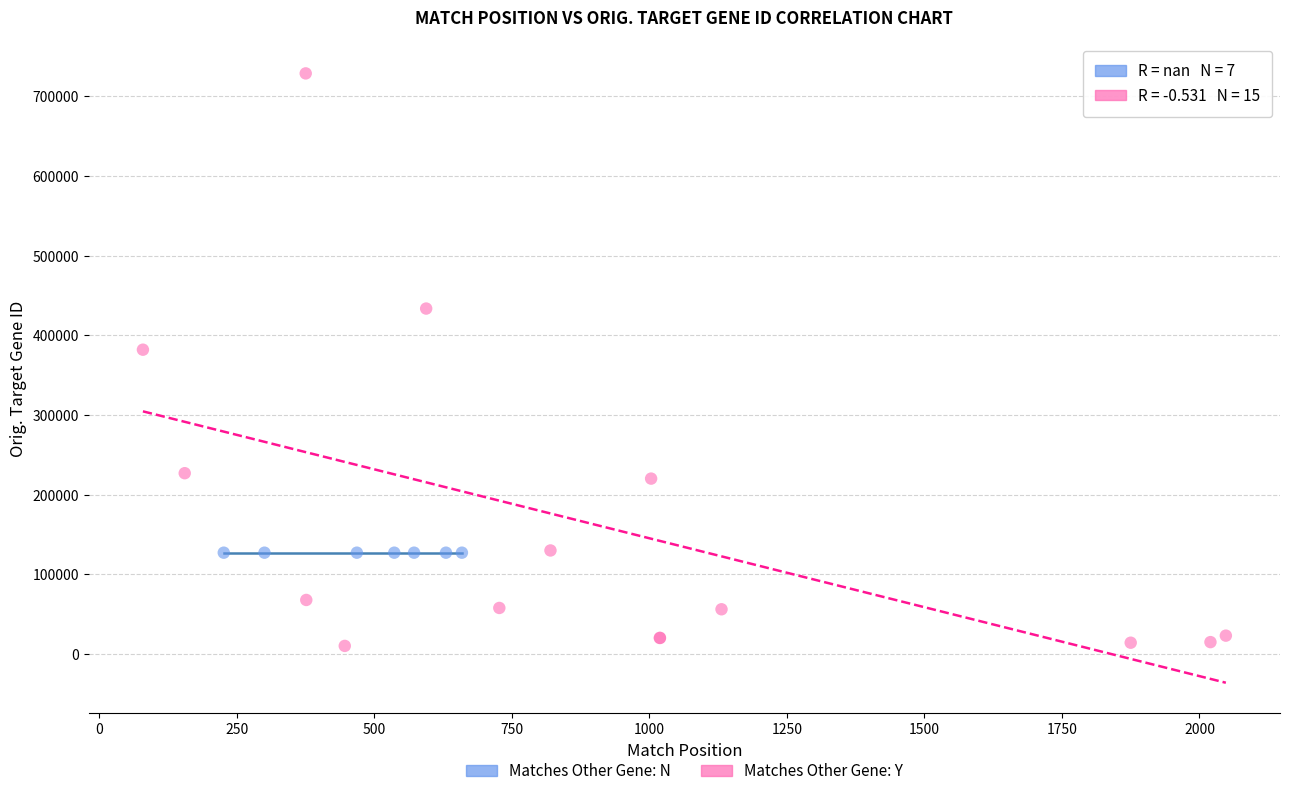

Which series contains the lowest Y value?

Matches Other Gene: Y